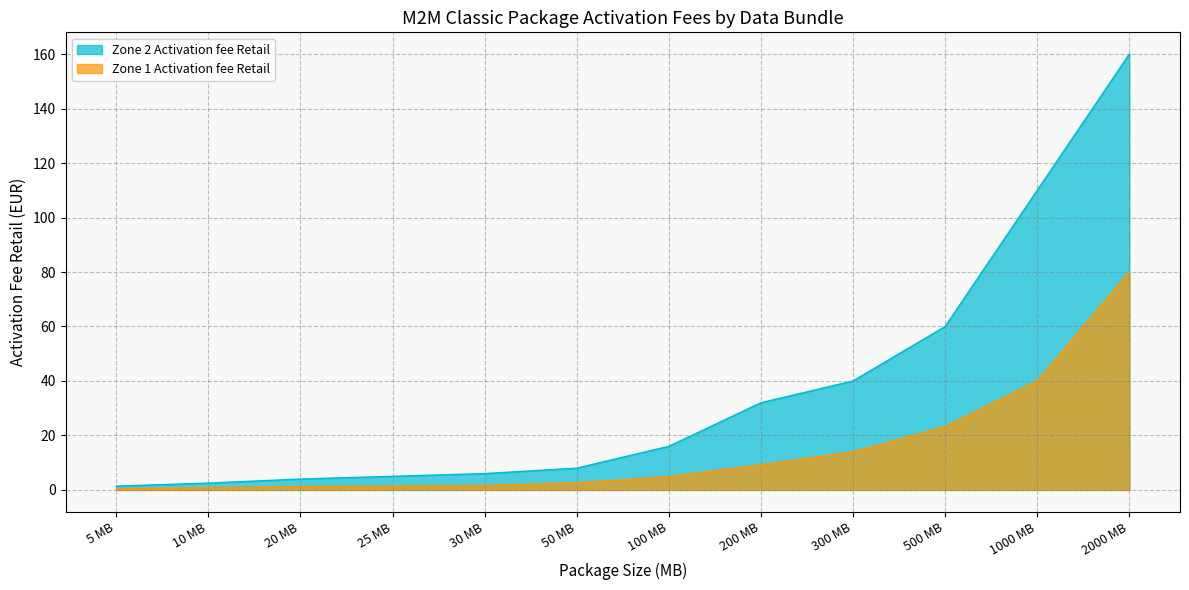

What is the maximum value for Zone 2 Activation fee Retail?

160.0